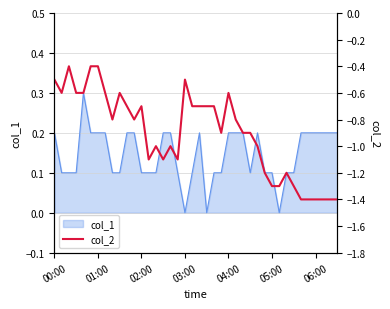

Is it true that col_1 equals 0.1 at 02:00?

True